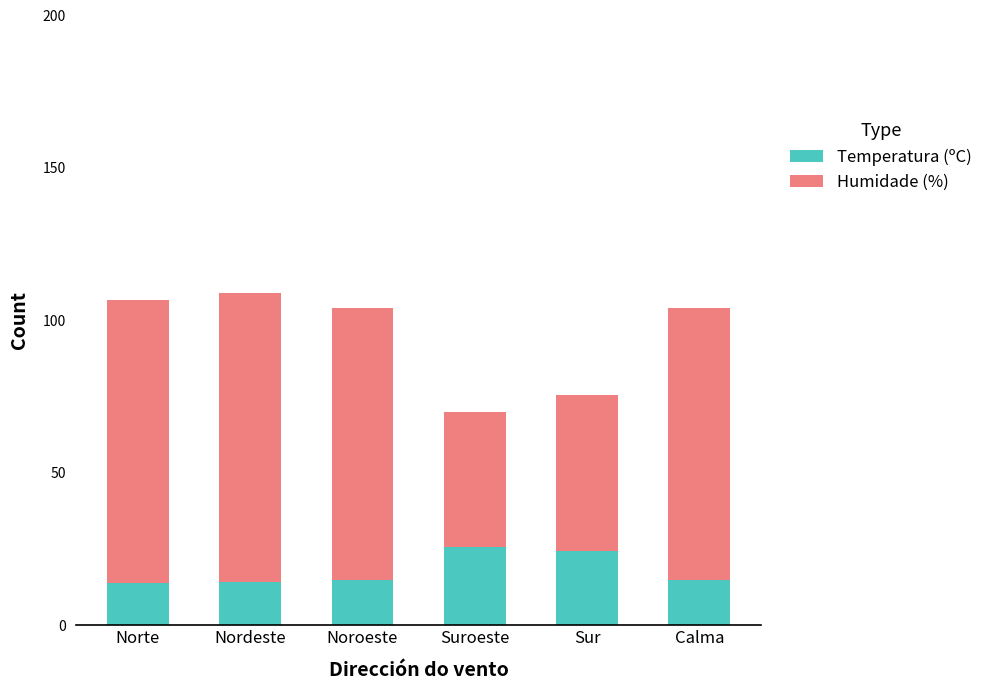

What are all the series names shown in the legend?

Temperatura (ºC), Humidade (%)